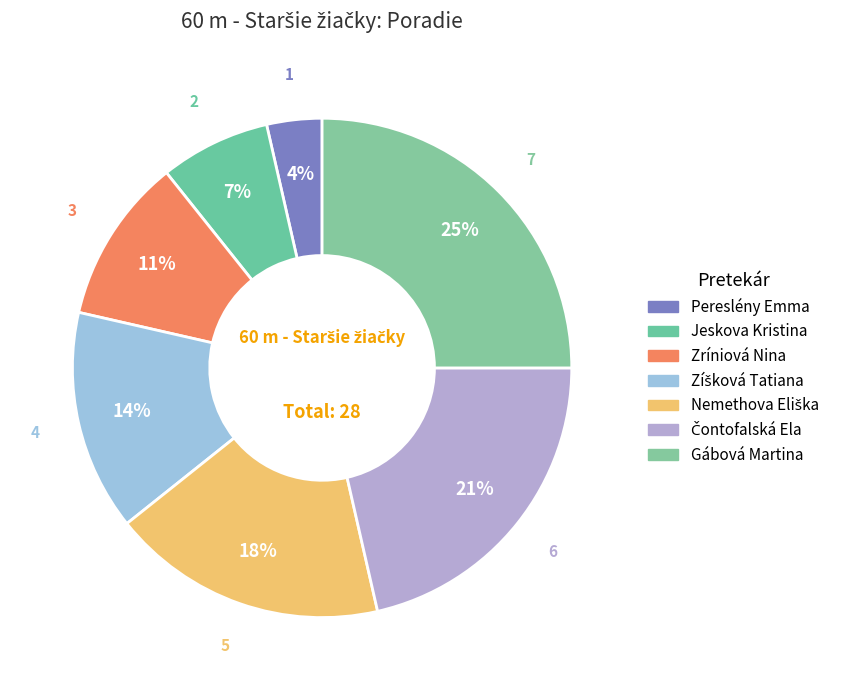

Between Pereslény Emma and Gábová Martina, which is larger?

Gábová Martina